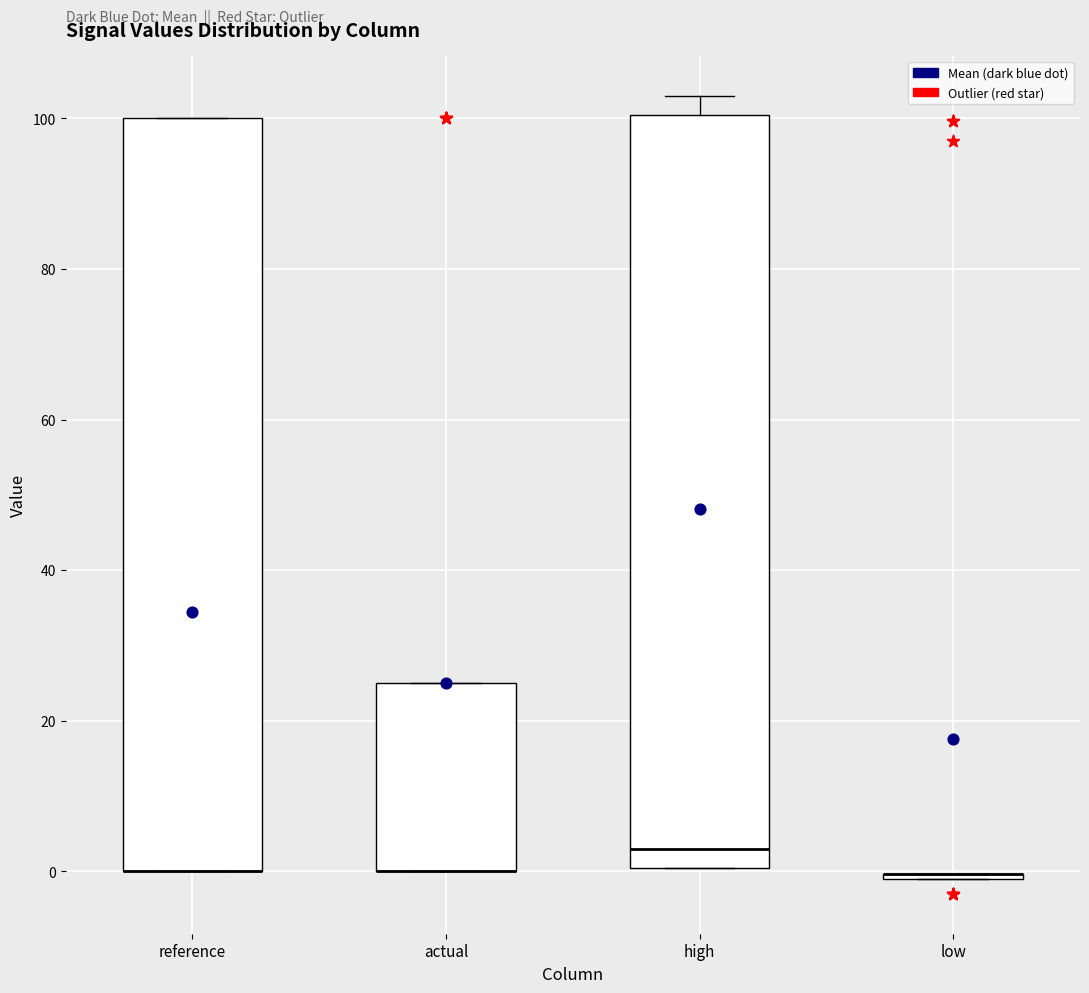

Where is the lower edge of the box for actual on the y-axis? The values are not printed on the chart, so give them approximately, as read against the axis.

0